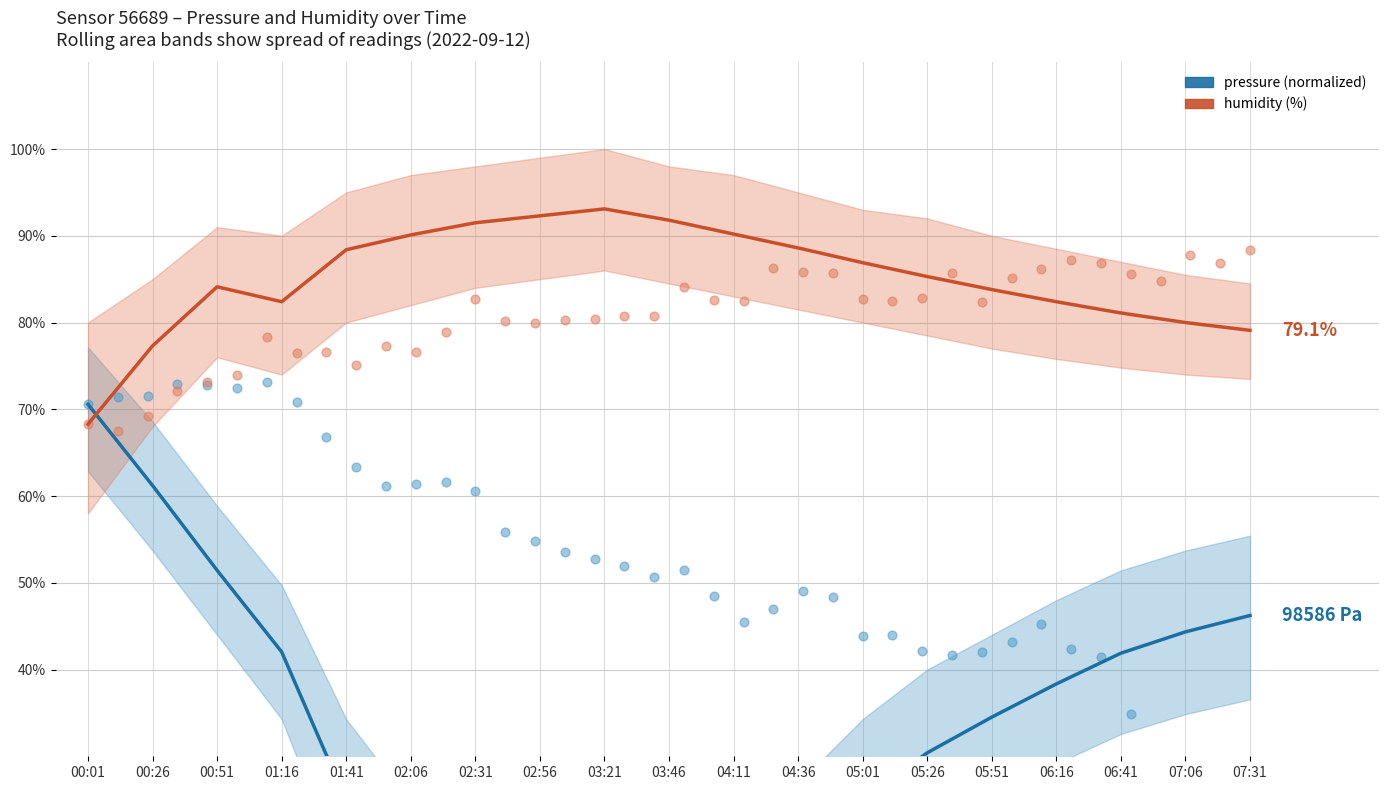

What are all the series names shown in the legend?

pressure, humidity